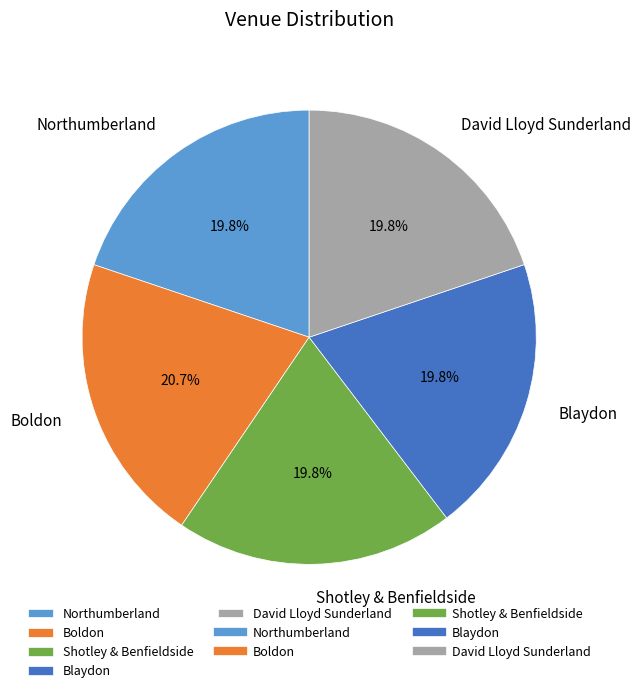

How much of the chart is everything except David Lloyd Sunderland?

80.2%